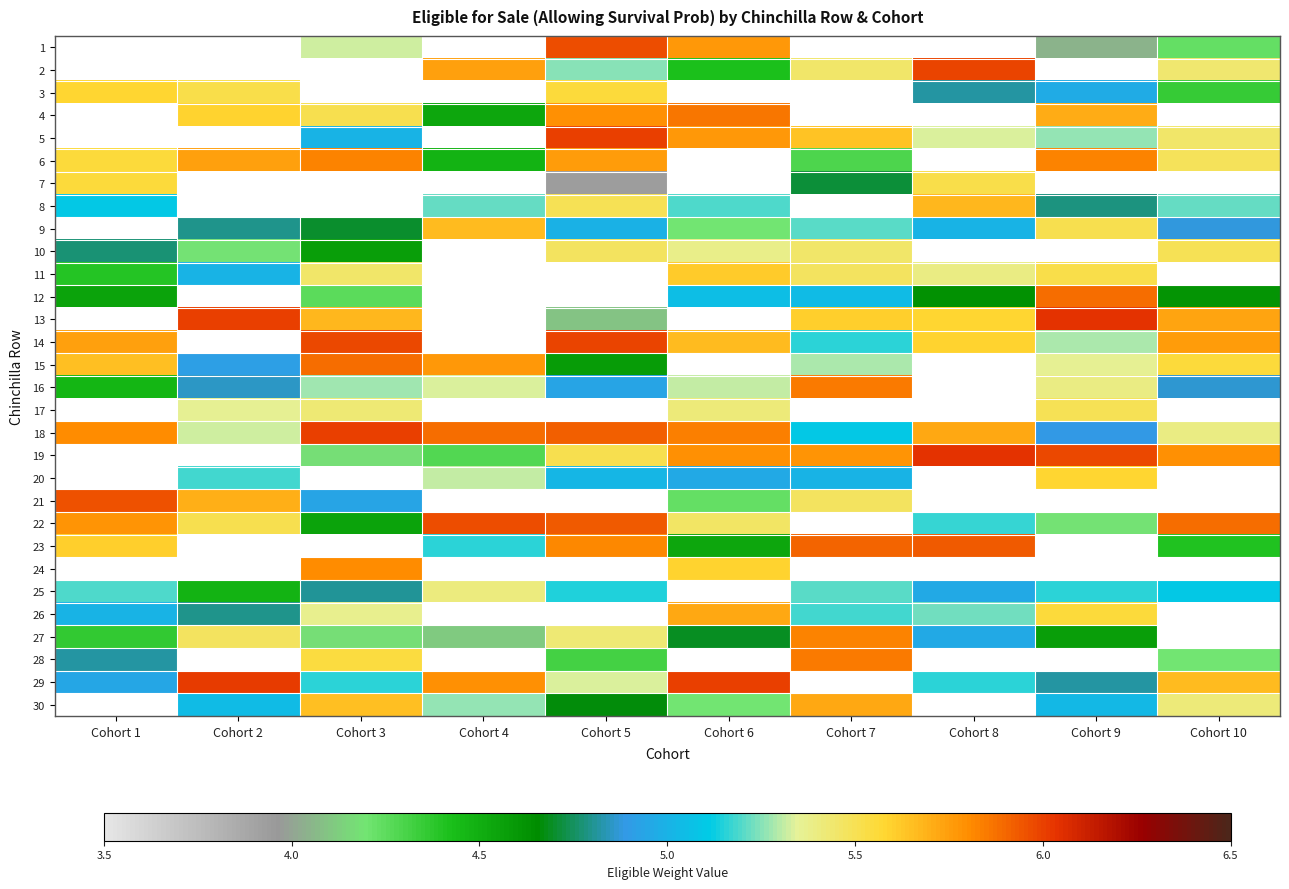

Which category has the lowest value across all series?

Cohort 1